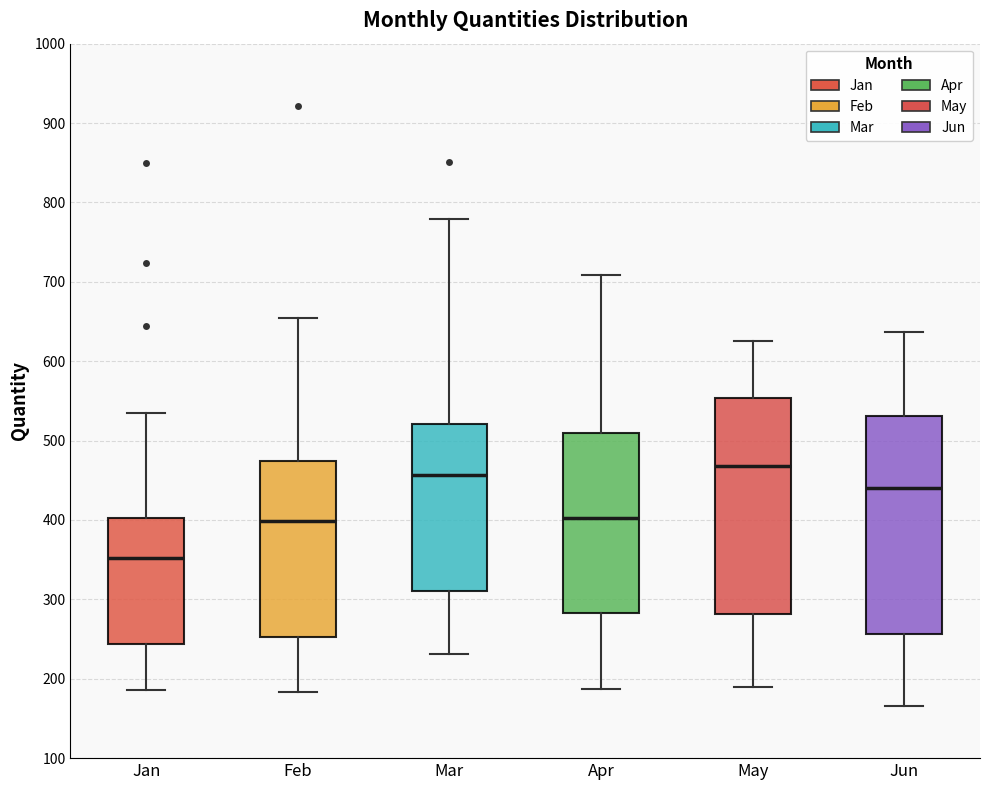

Reading left to right, read every box against the y-axis: the position of its median line, the range the box covers, and the ends of its whiskers. The values are not printed on the chart, so give them approximately, as read against the axis.

Jan: median 350, box 240 to 400, whiskers 190 to 540
Feb: median 400, box 250 to 470, whiskers 180 to 660
Mar: median 460, box 310 to 520, whiskers 230 to 780
Apr: median 400, box 280 to 510, whiskers 190 to 710
May: median 470, box 280 to 550, whiskers 190 to 630
Jun: median 440, box 260 to 530, whiskers 170 to 640